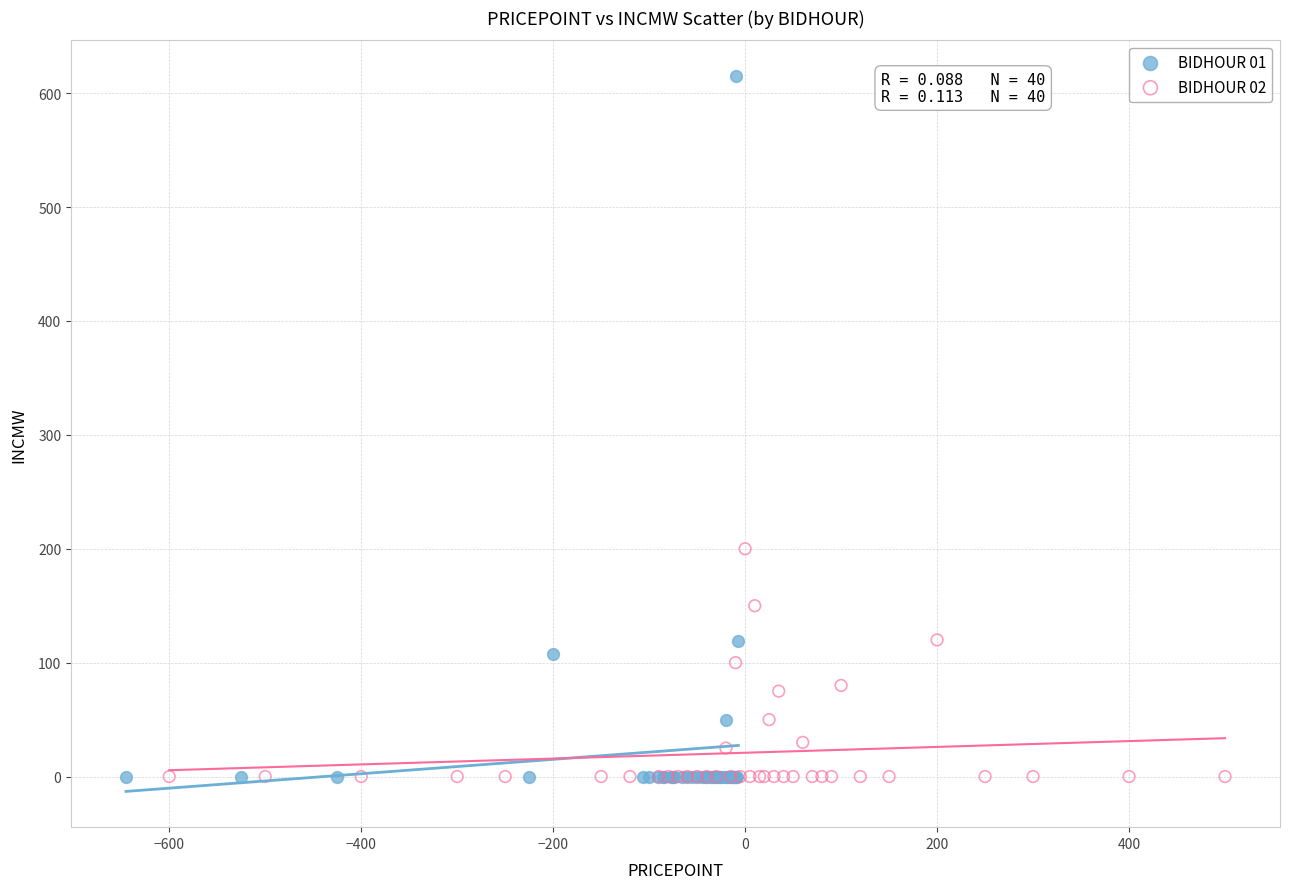

Which series has the widest spread of Y values?

BIDHOUR 01